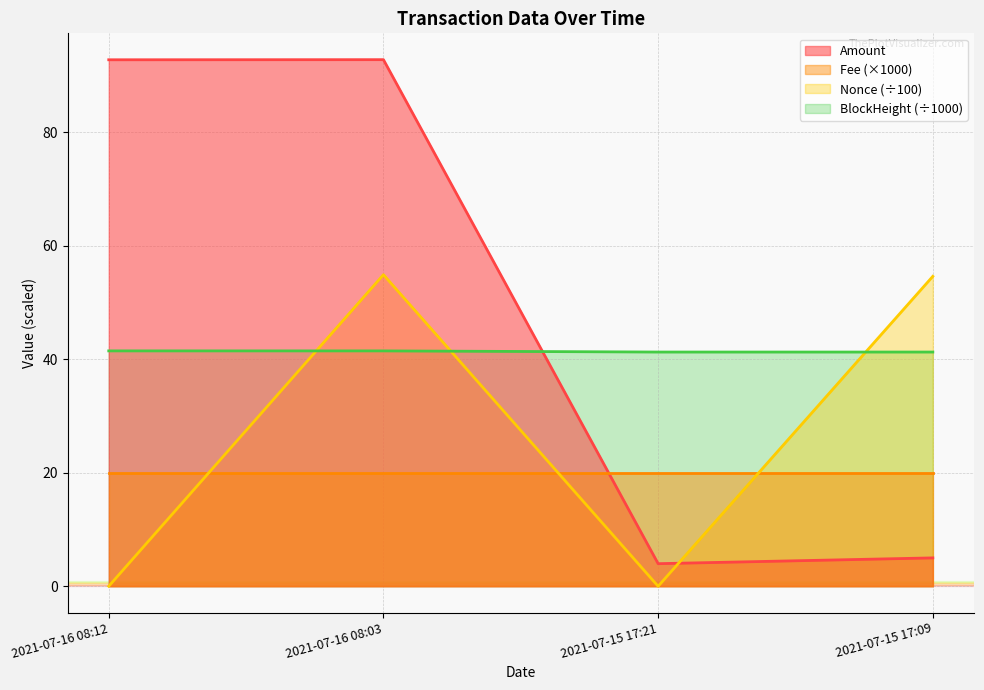

What position from the left is 2021-07-16 08:12?

1